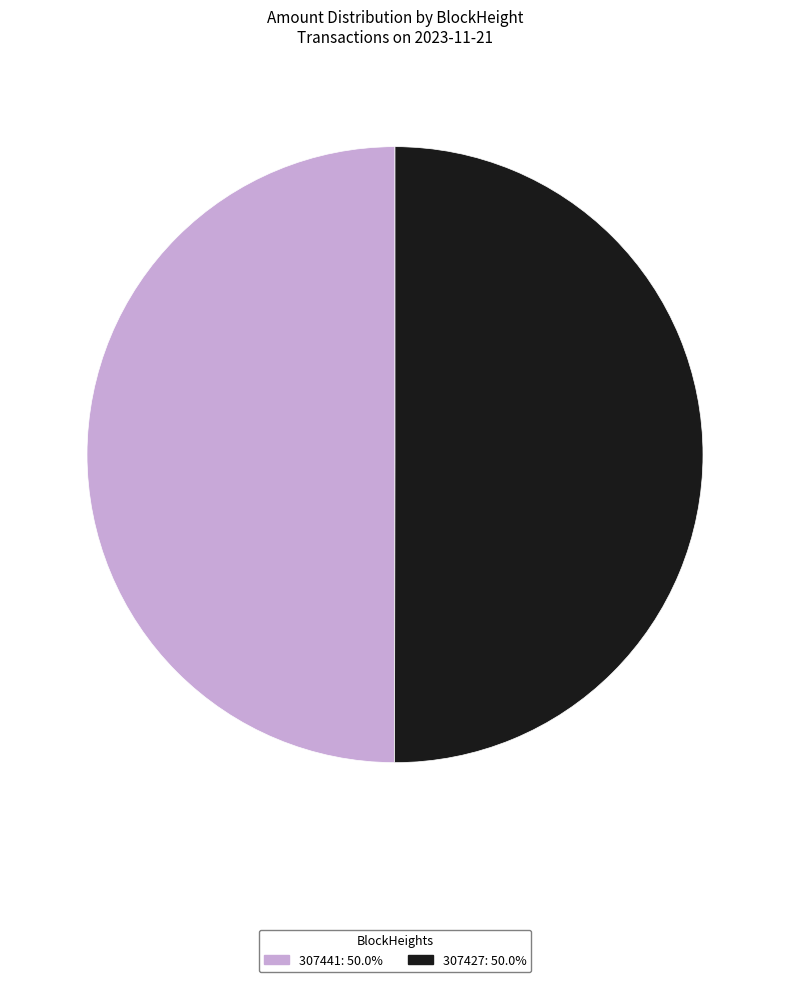

How many segments does this pie chart have?

2